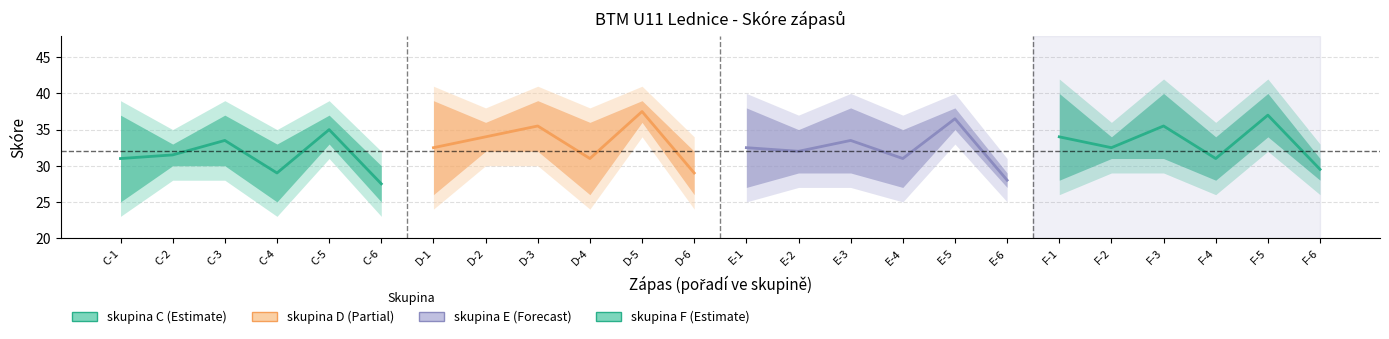

What are all the series names shown in the legend?

skupina C, skupina D, skupina E, skupina F